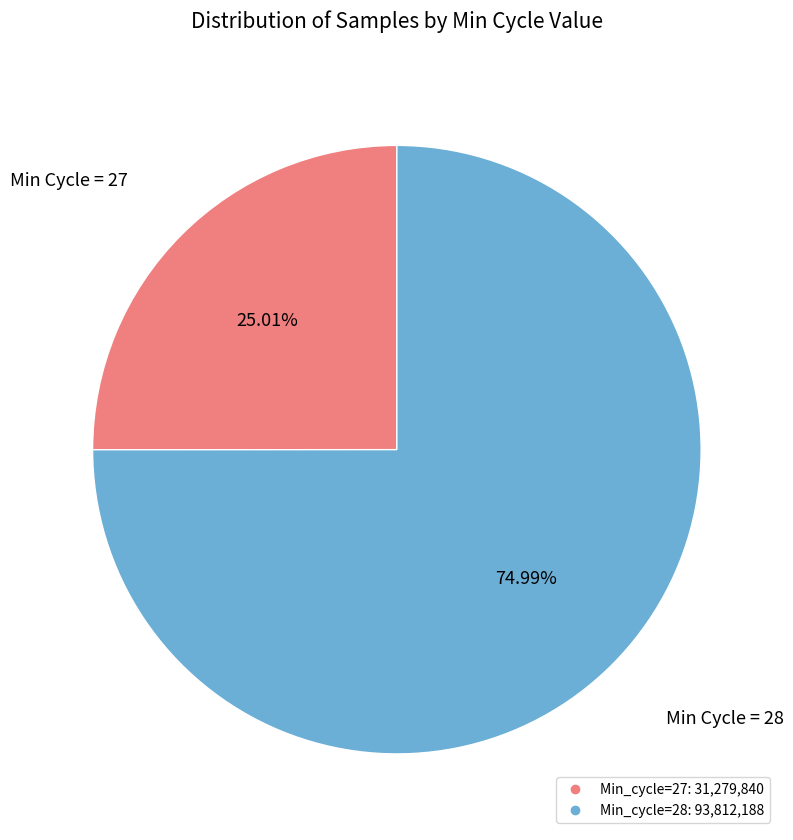

Is there a majority slice in this chart?

Yes